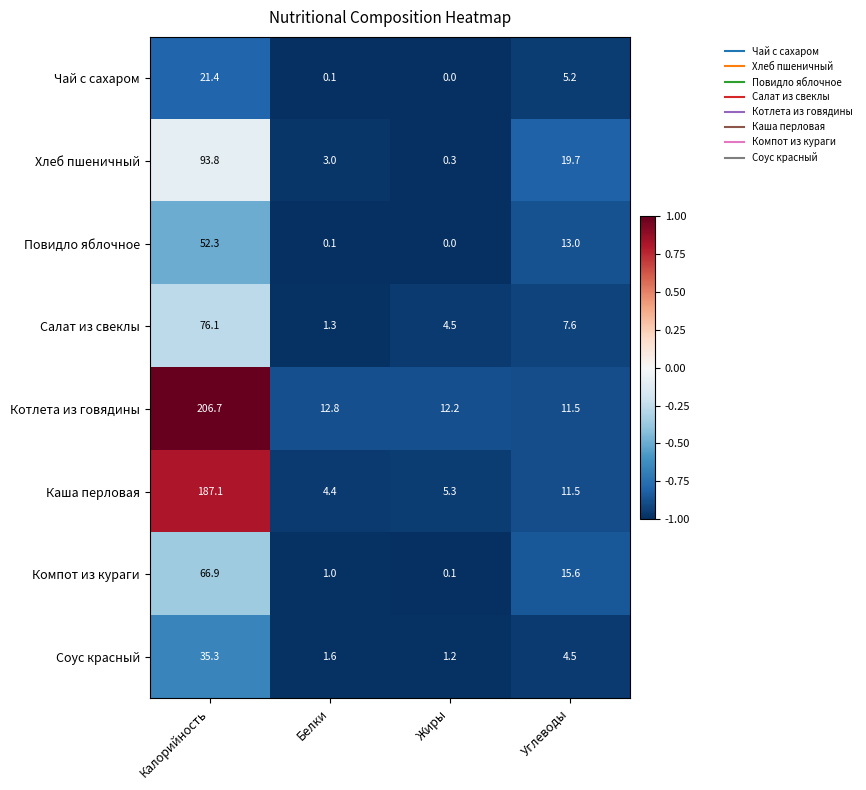

How many distinct data groups are displayed?

8